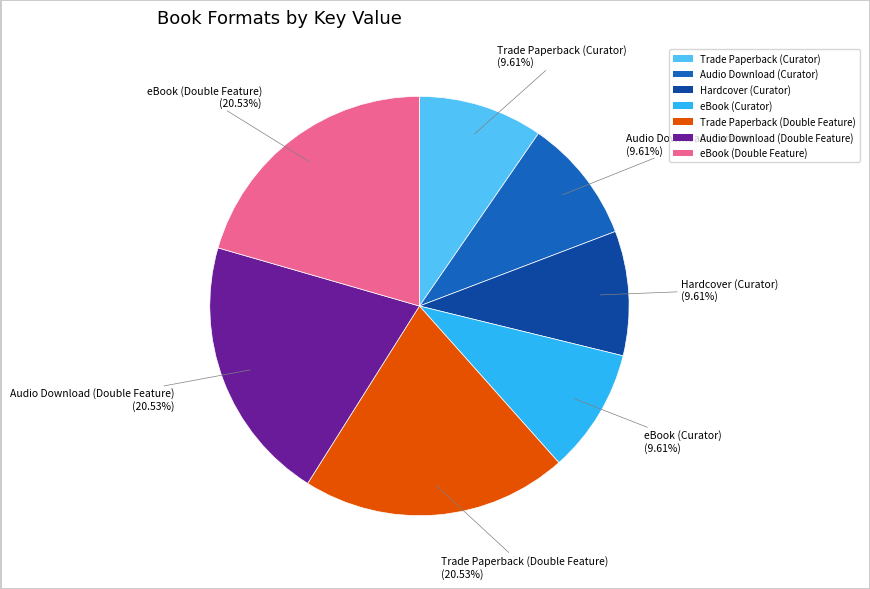

What is the total percentage of Audio Download (Double Feature) and eBook (Curator)?

30.1%